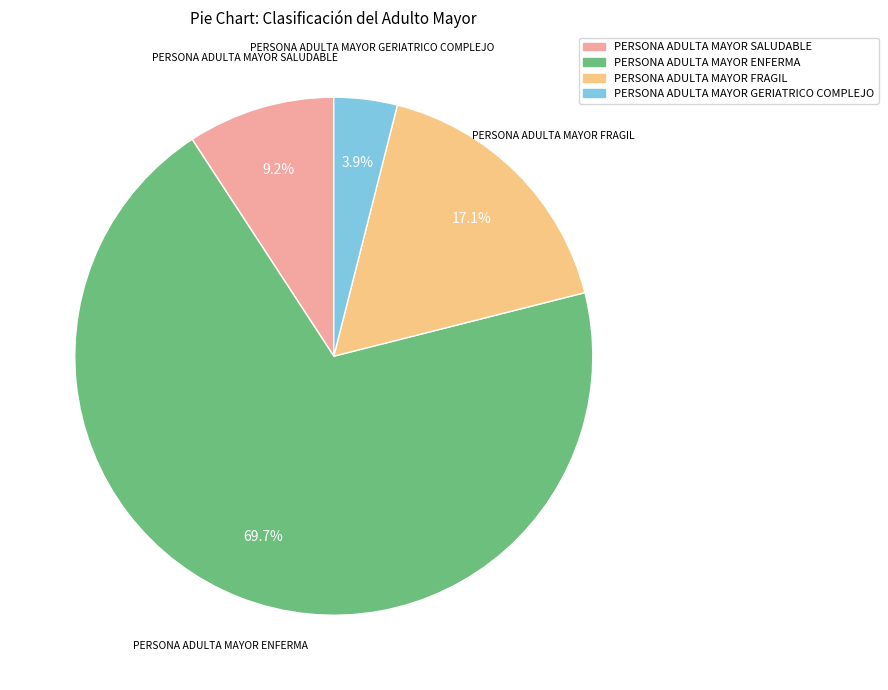

To the nearest percent, what is the average slice percentage?

25%